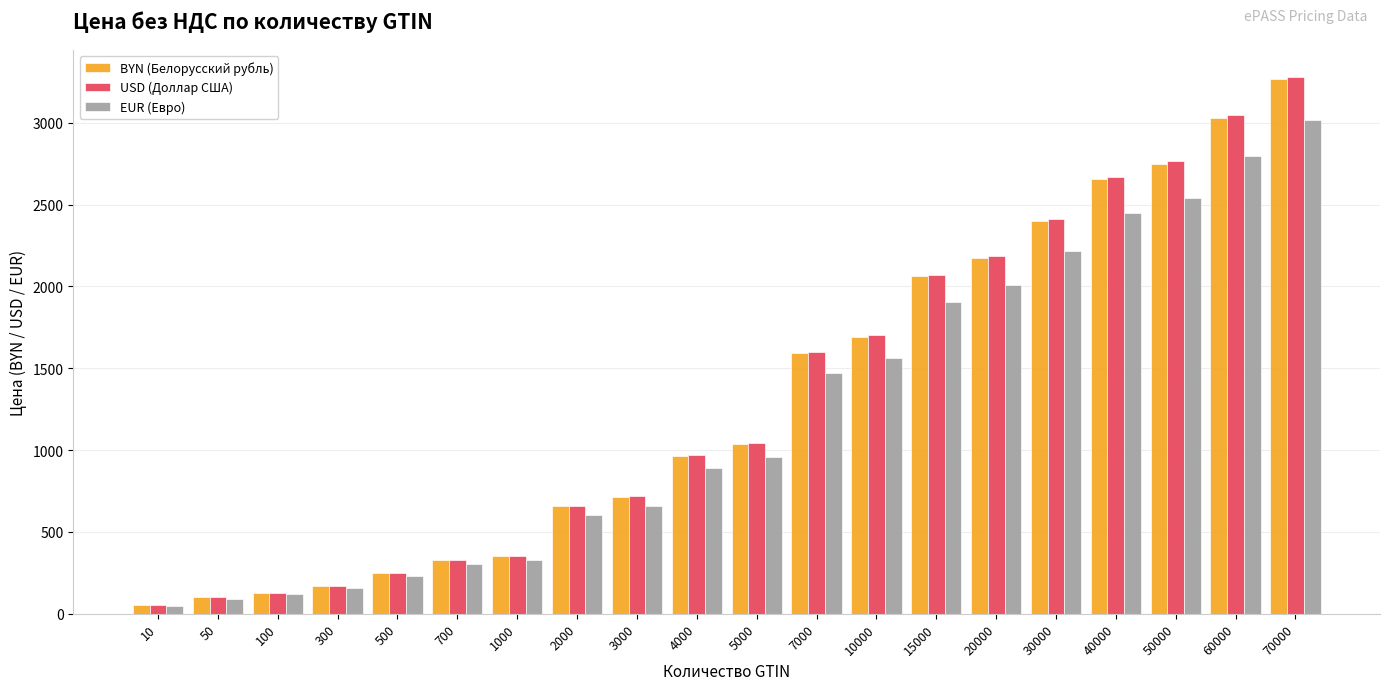

Is it true that USD (Доллар США) equals 129 at 100?

True